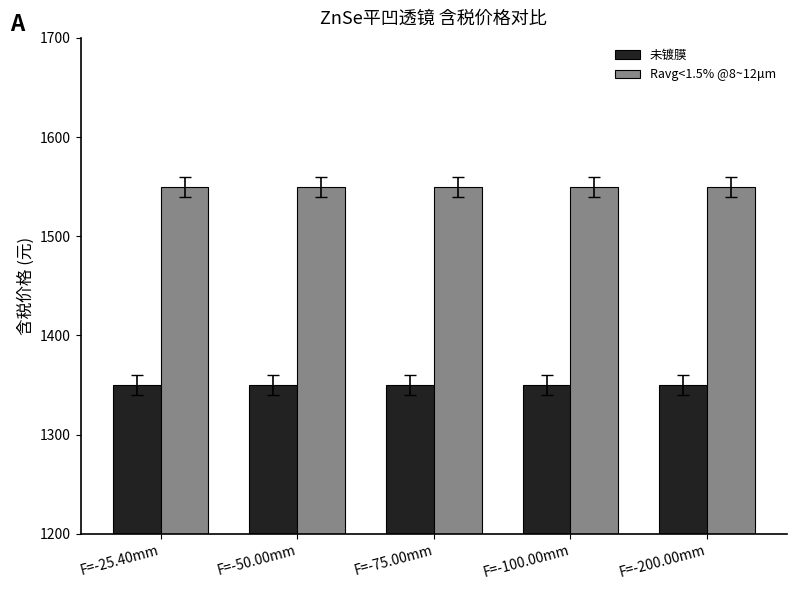

Reading left to right, transcribe all the data shown in this chart.

未镀膜: 1350	1350	1350	1350	1350
Ravg<1.5% @8~12μm: 1550	1550	1550	1550	1550